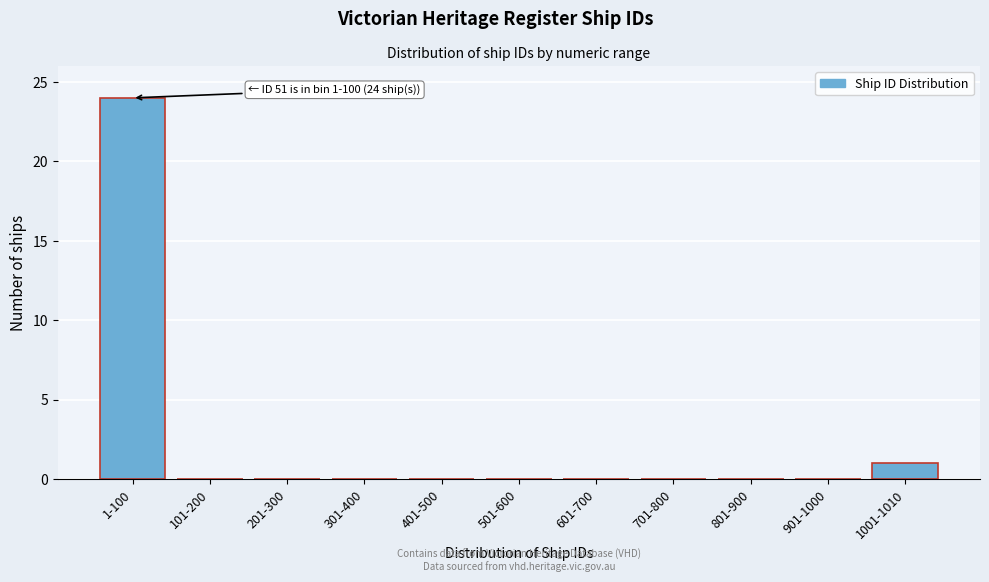

Reading right to left, what are all the values shown in this chart?

1001-1010=1	901-1000=0	801-900=0	701-800=0	601-700=0	501-600=0	401-500=0	301-400=0	201-300=0	101-200=0	1-100=24